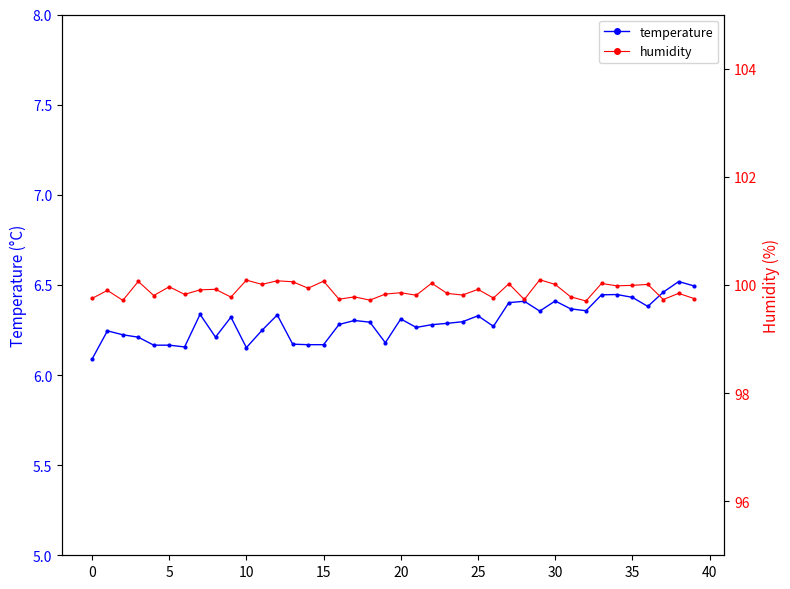

Which series has the widest spread of values?

temperature